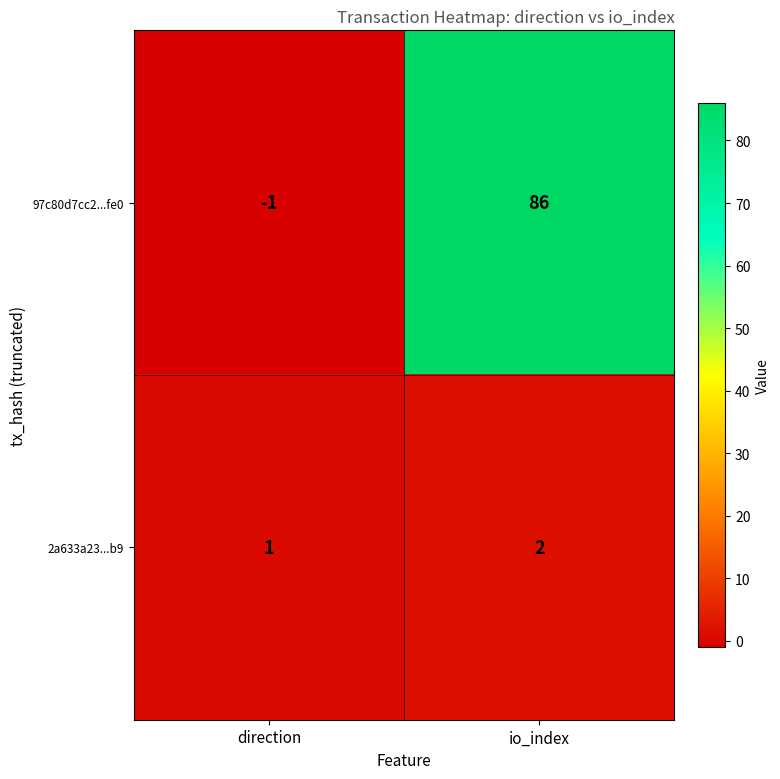

What is the greatest value displayed?

86